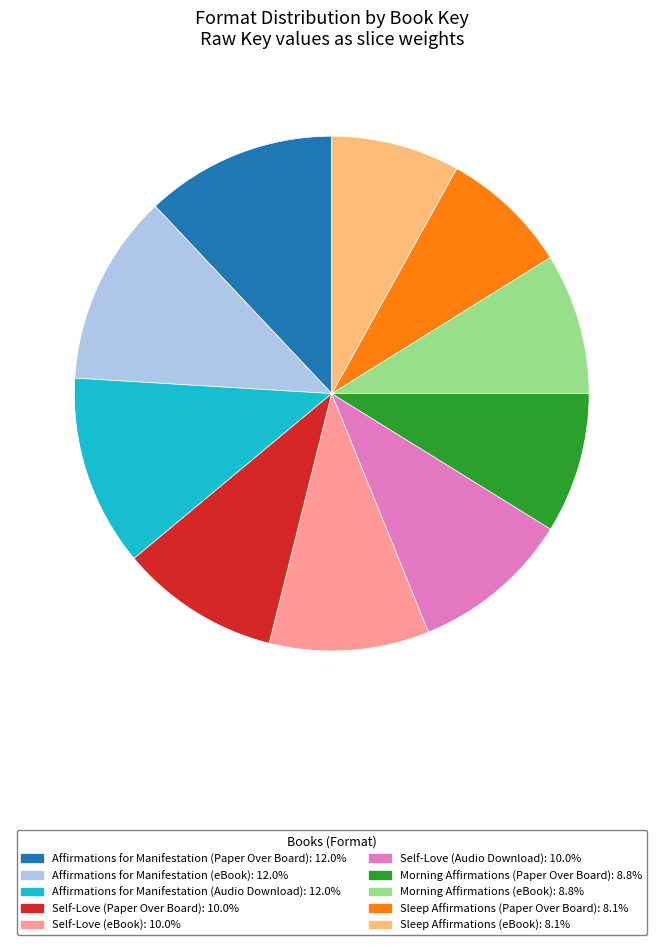

The Affirmations for Manifestation (Audio Download) slice represents 12% of the pie. True or false?

True